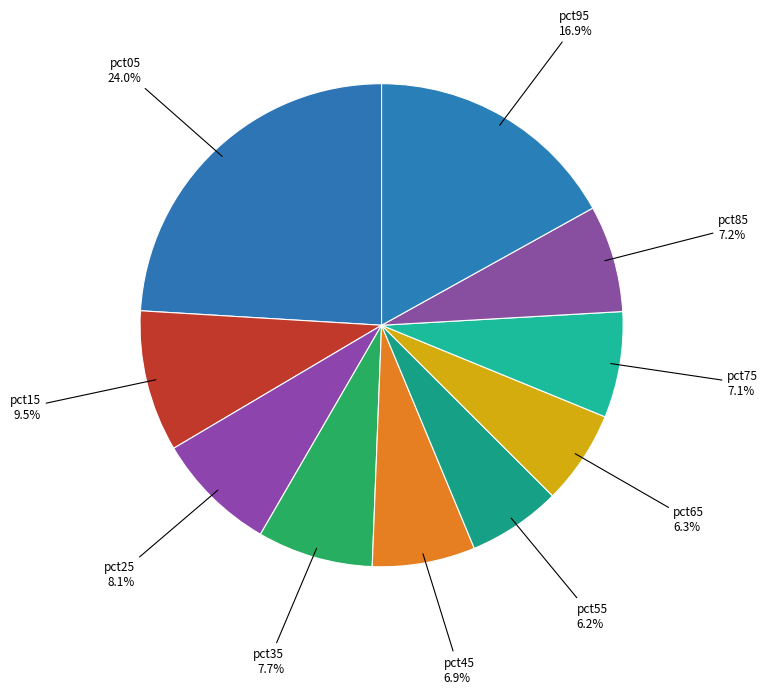

Count the number of slices in the pie.

10